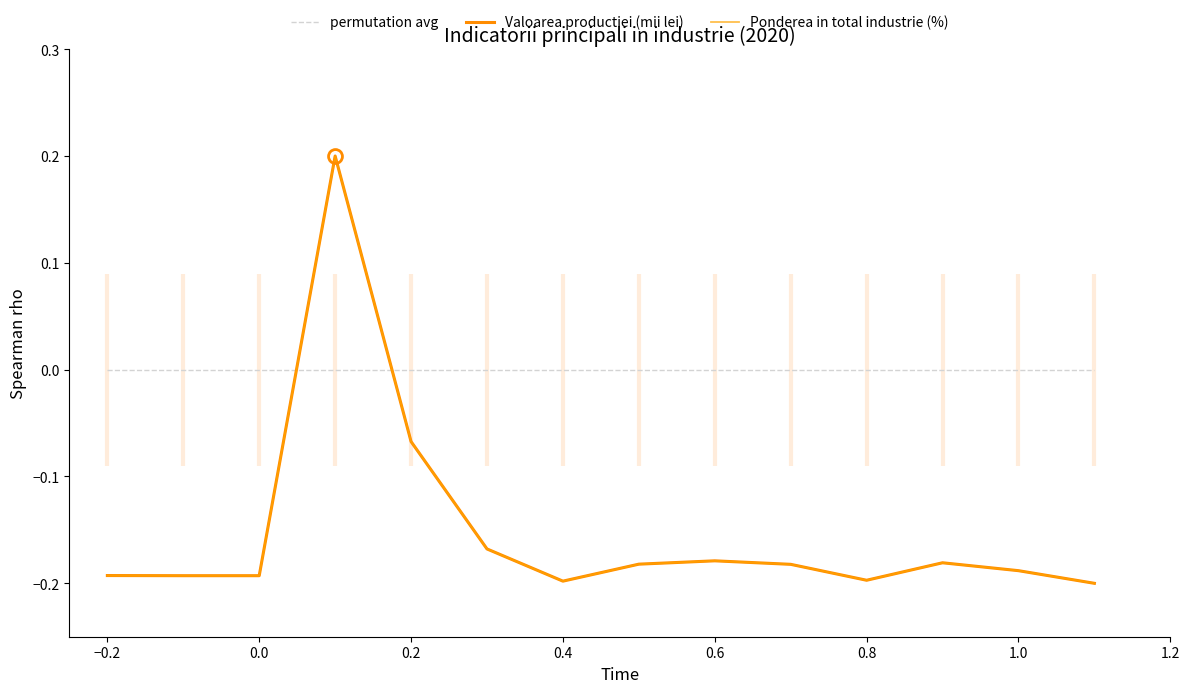

Which series has the largest total across all categories?

permutation avg